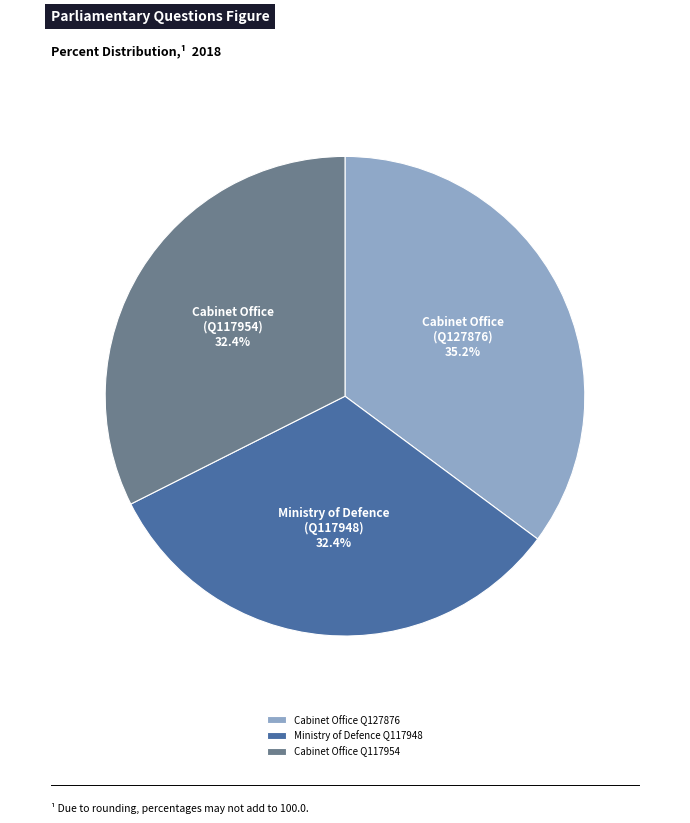

Approximately how many times larger is the value at Ministry of Defence Q117948 compared to Cabinet Office Q117954?

1.0